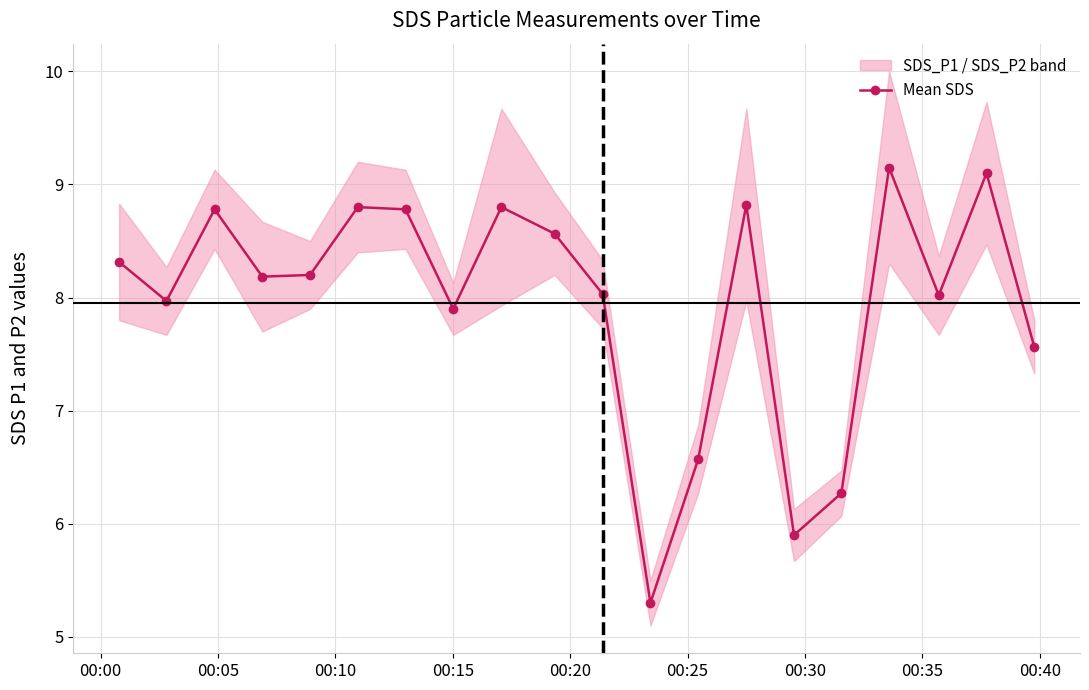

True or false: Mean SDS has more than 0 interior local peaks.

True